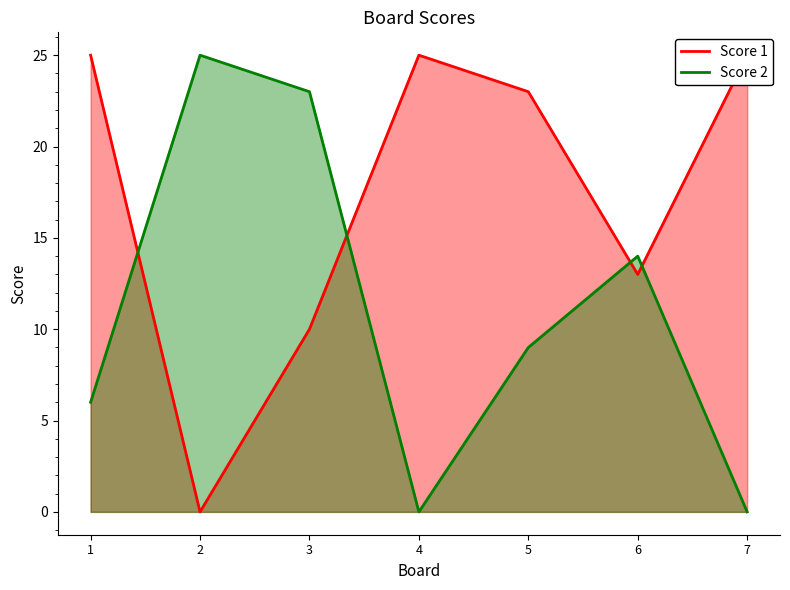

At which category does Score 1 reach its first local valley?

2